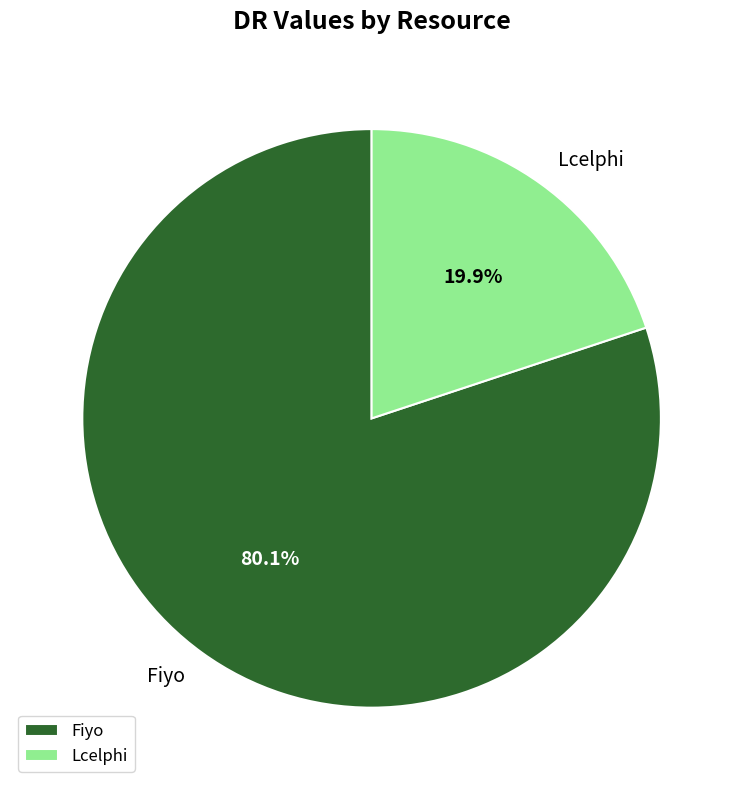

What portion of the pie excludes Lcelphi?

80.1%